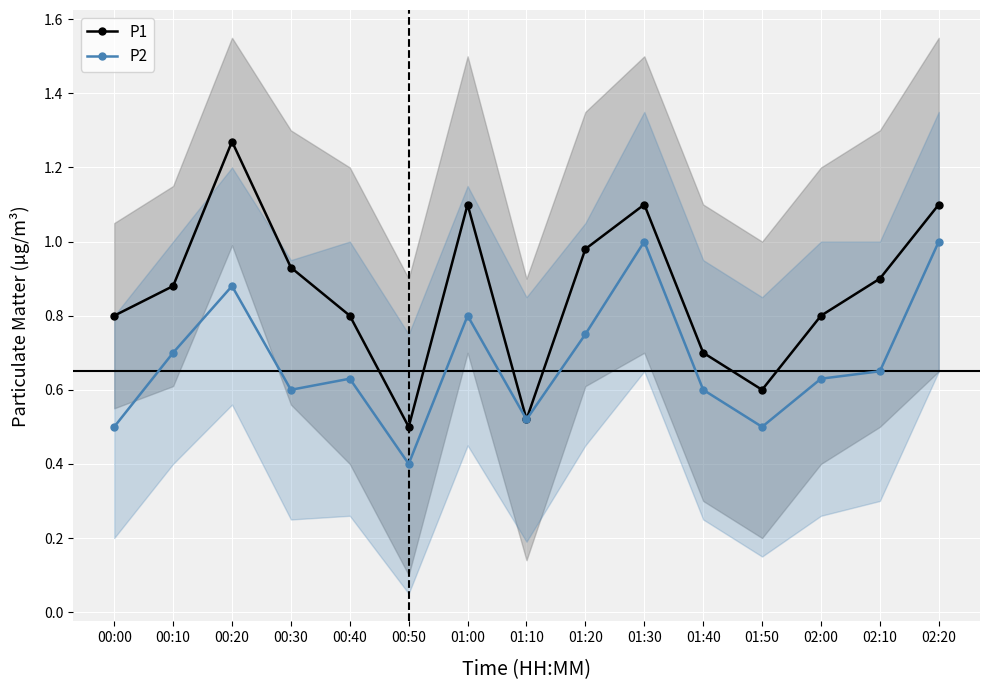

What is the approximate value of P1 at 00:20?

1.3